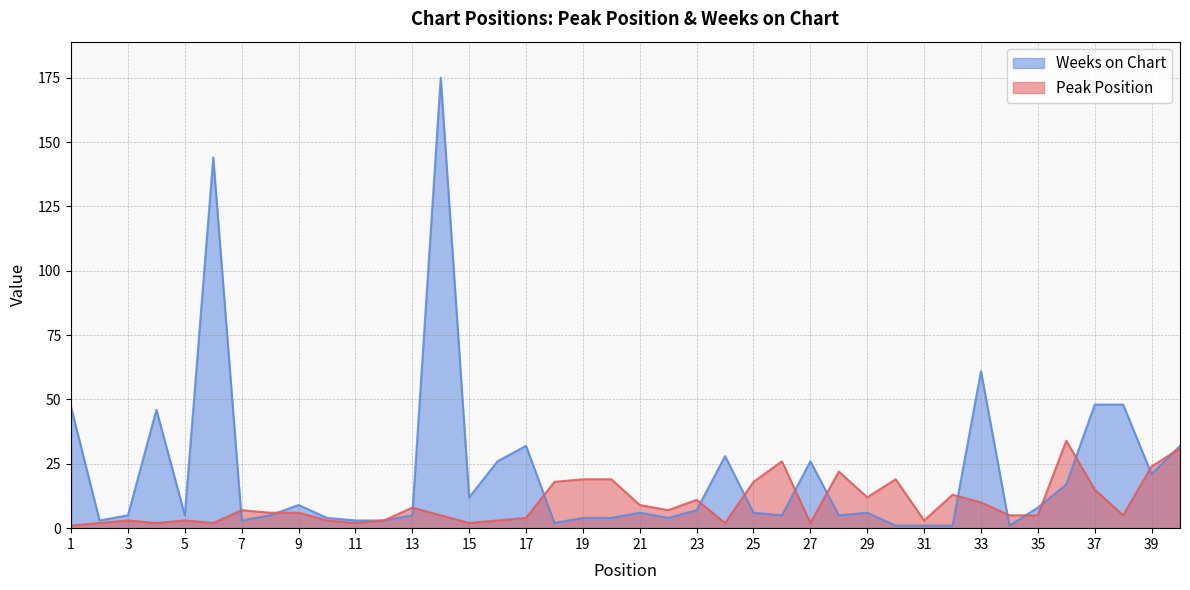

Where is the first local minimum for Peak Position?

4